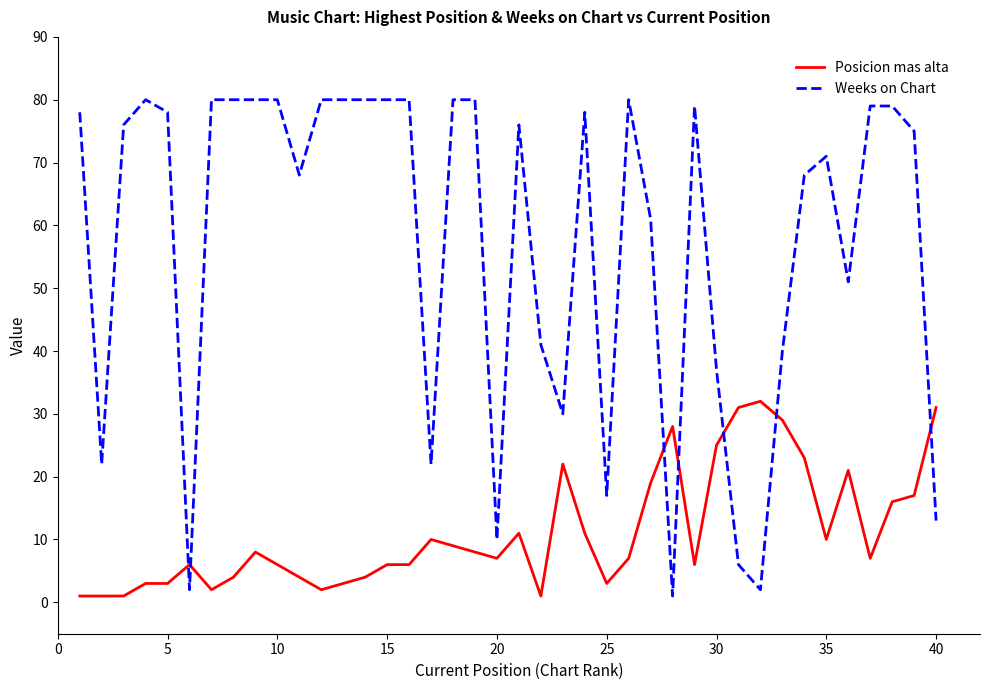

Which series has the largest total across all categories?

Weeks on Chart